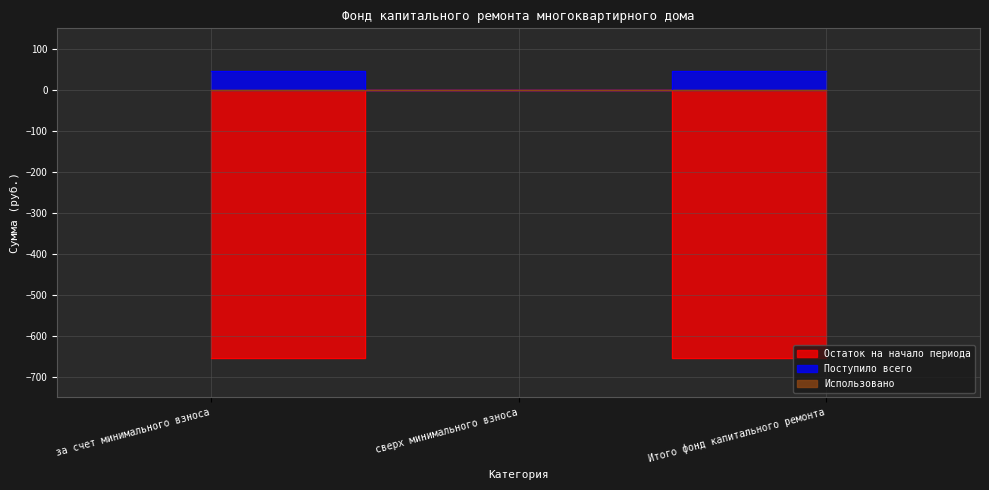

How many values in Остаток на начало периода are below zero?

2